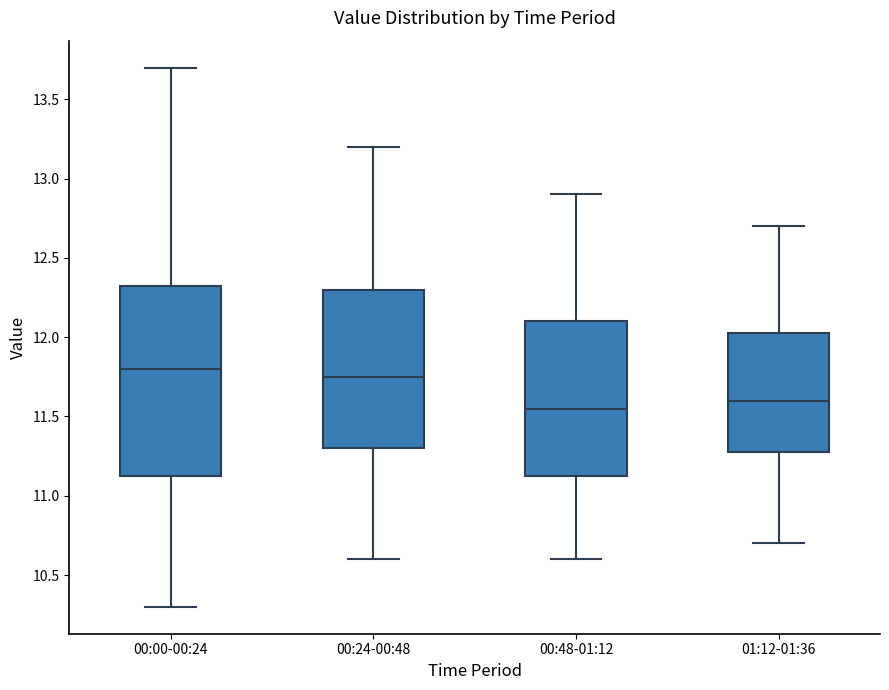

Which box is the tallest, from its lower edge to its upper edge?

00:00-00:24